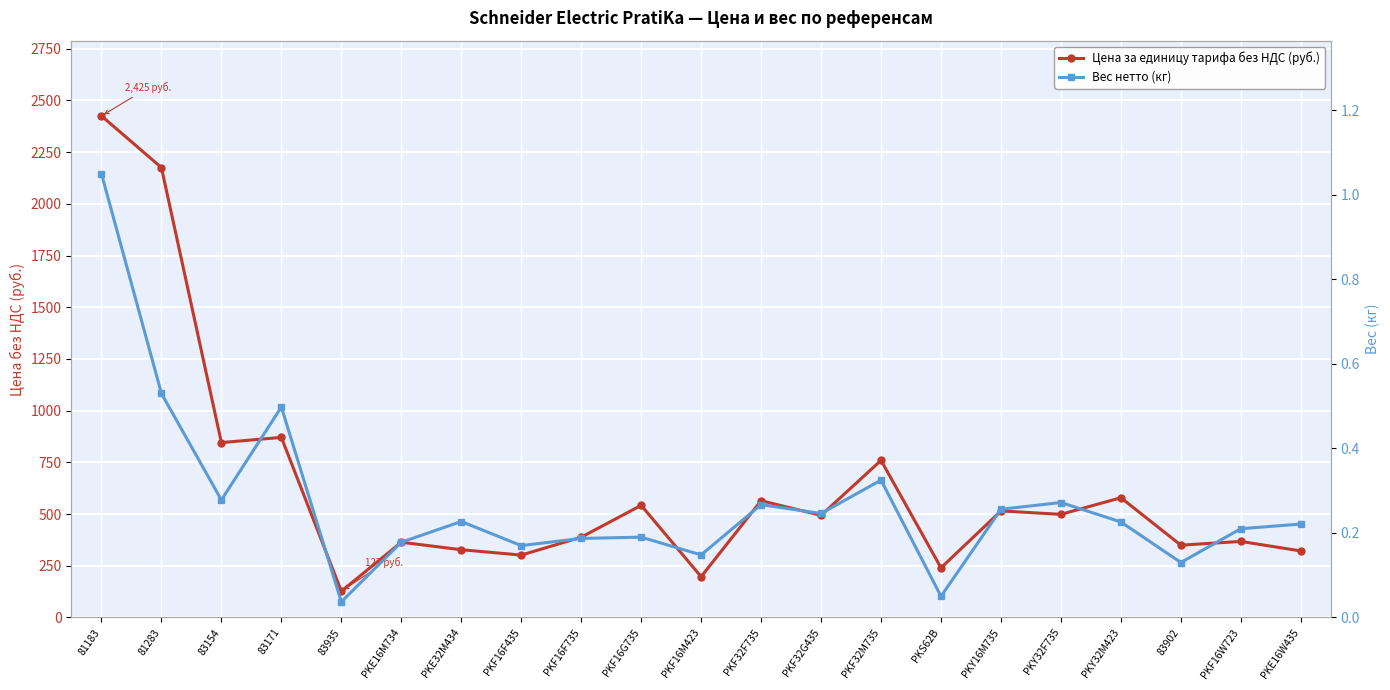

Which has a higher value, PKE16W435 or 81183?

81183